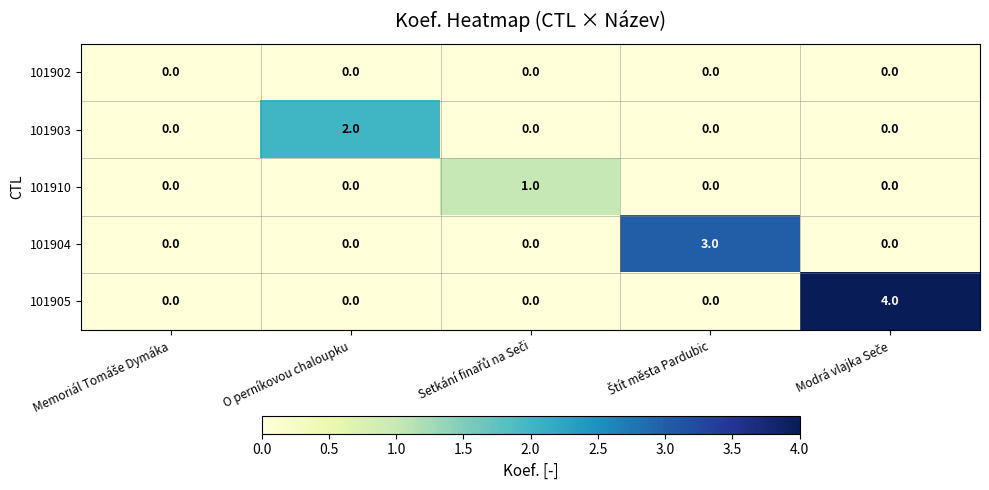

The 101905 series shows 0 at O perníkovou chaloupku. True or false?

True